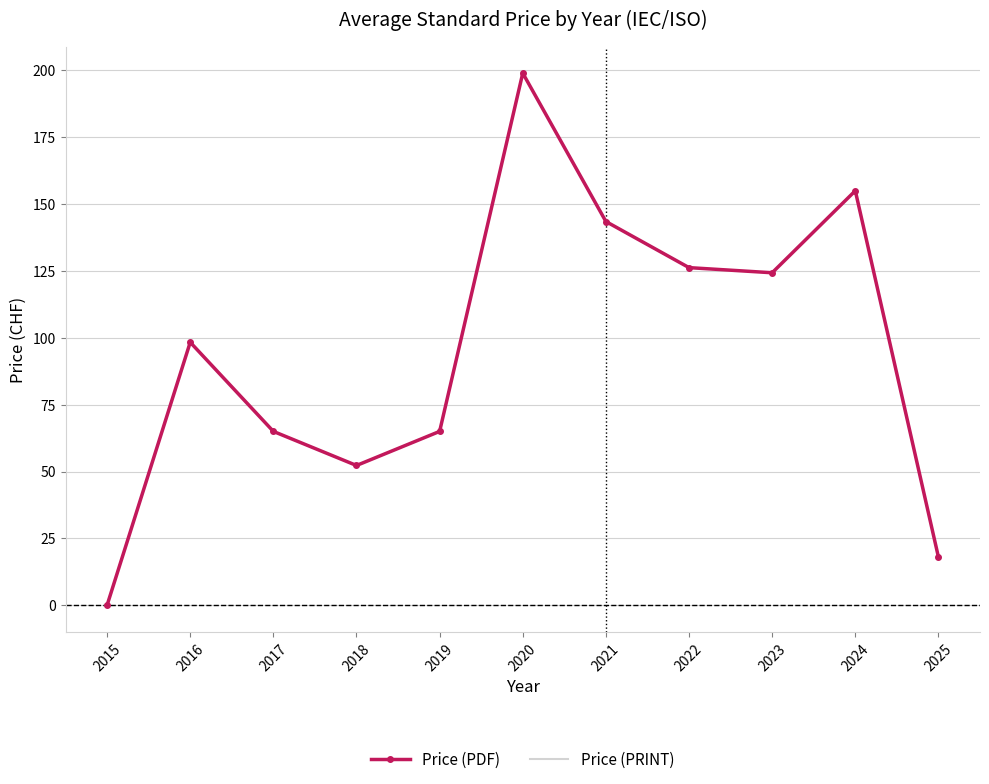

What value does the Price (PRINT) series have at 2023?

124.3